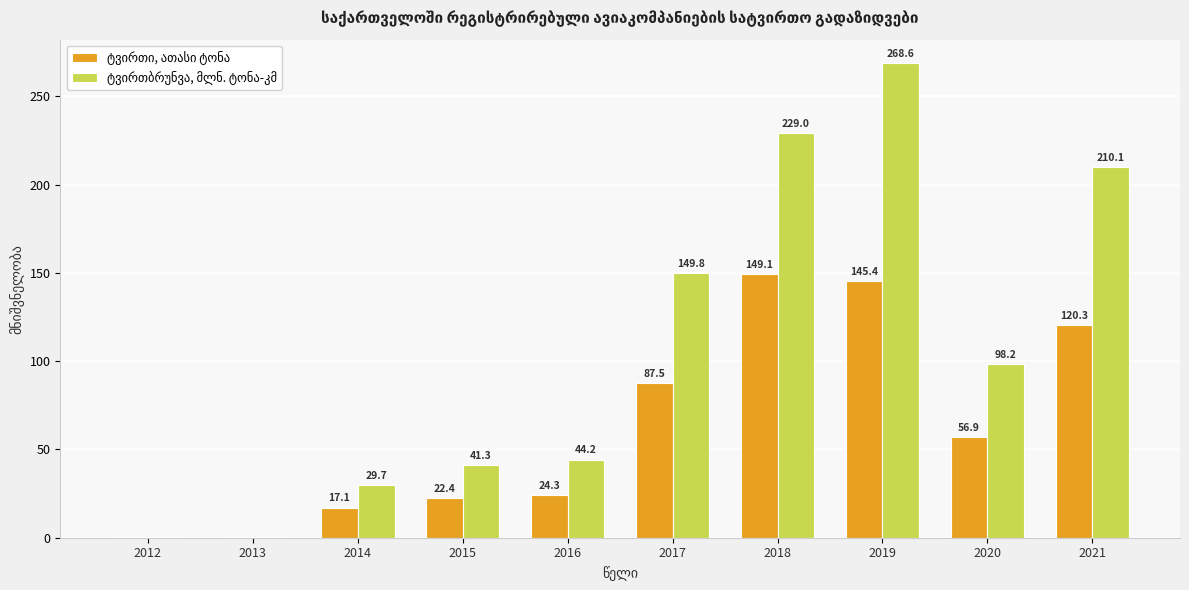

Which label corresponds to the largest value in the chart?

2019